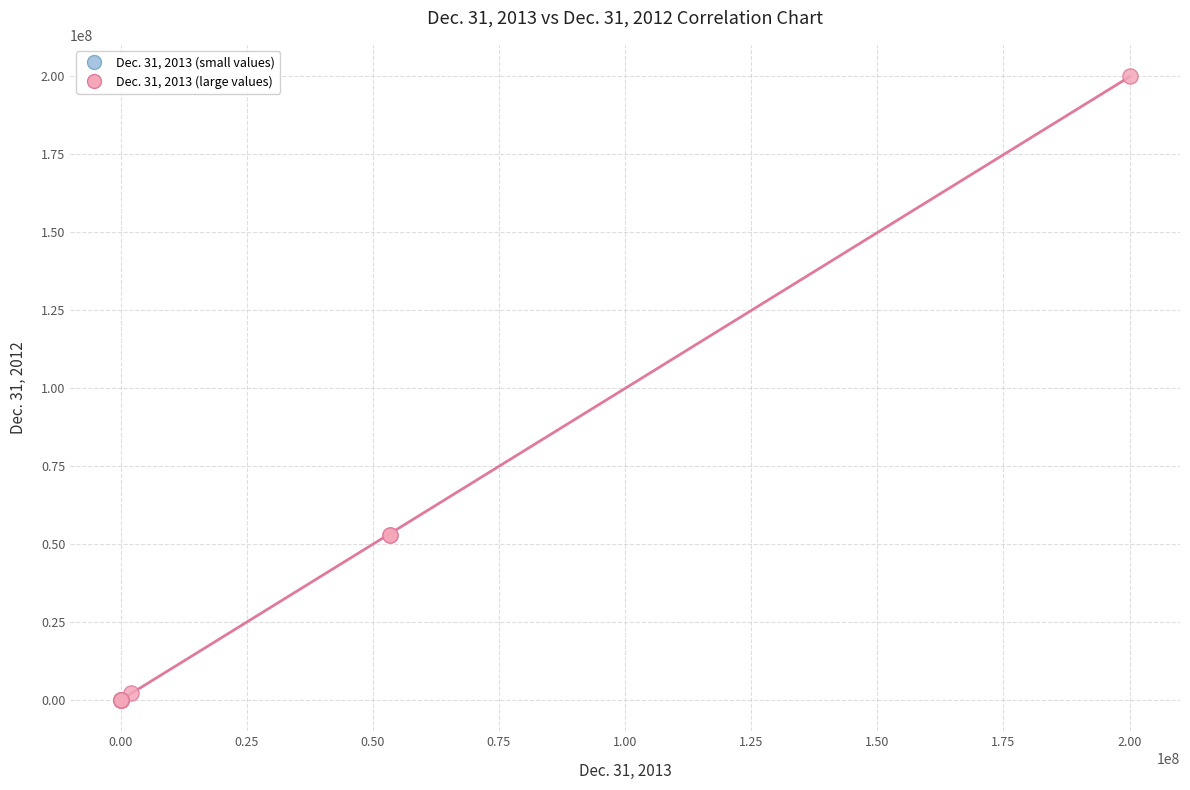

Which series has the largest Y range (max minus min)?

Dec. 31, 2013 (large values)